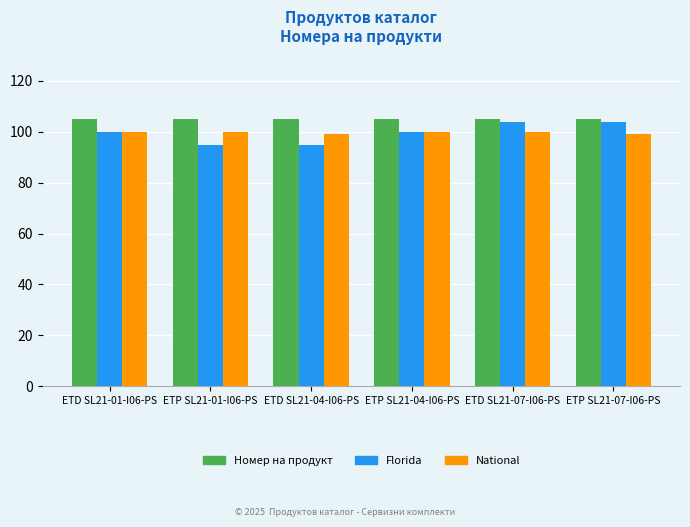

What is the sum of the Номер на продукт values at ETP SL21-01-I06-PS and ETD SL21-07-I06-PS?

210.0